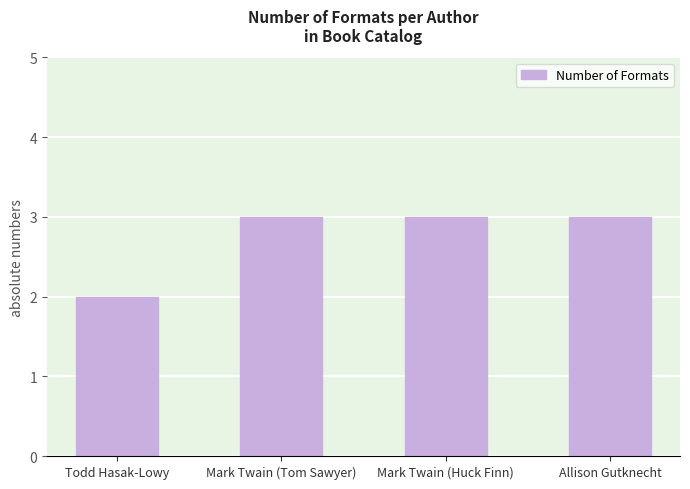

Which label corresponds to the smallest value in the chart?

Todd Hasak-Lowy